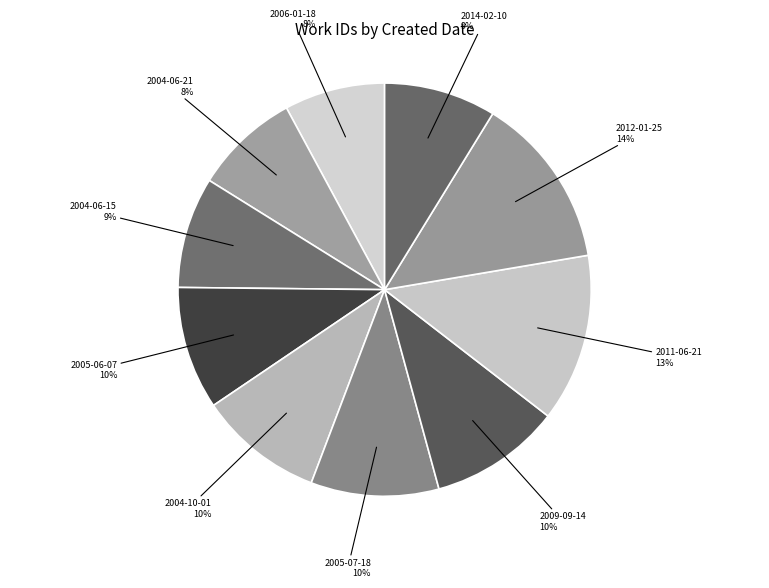

Which slice is the largest?

2012-01-25